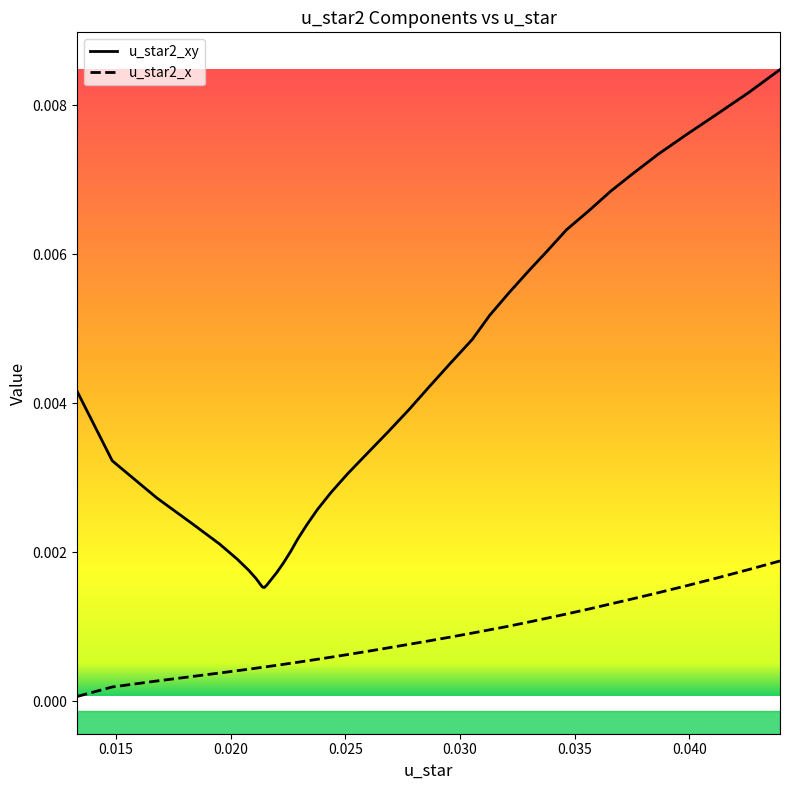

What is the label of the 29th point from the left?

0.032116633250705